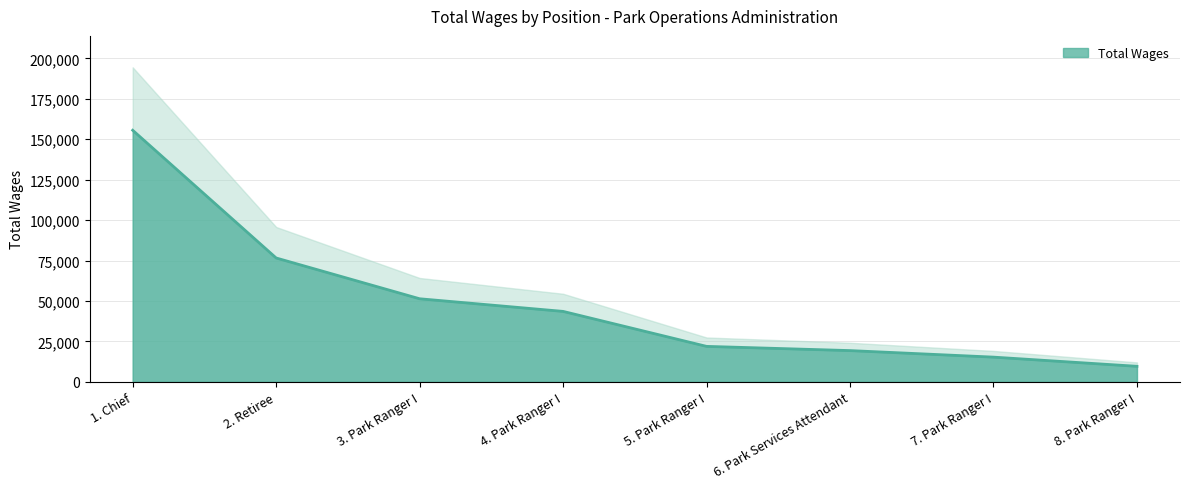

The chart shows a value of 8872 at 7. Park Ranger I. True or false?

False